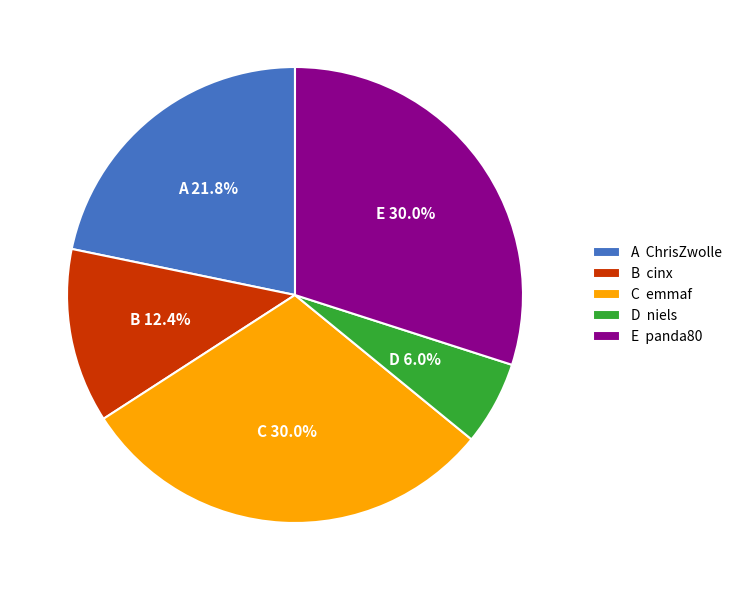

To the nearest percent, what is the difference between the largest and smallest slice percentages?

24%